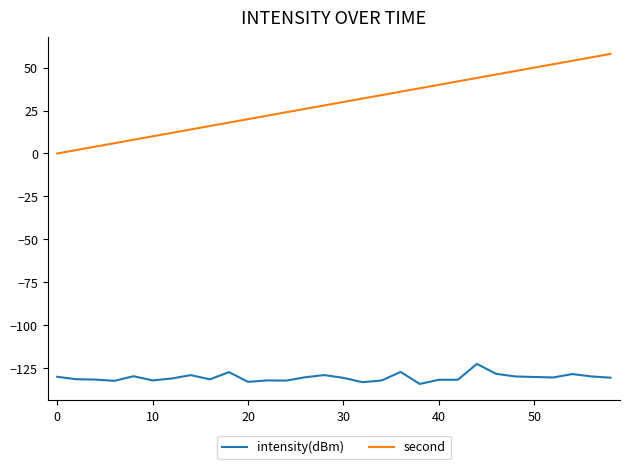

Which series has the largest range (max minus min)?

second